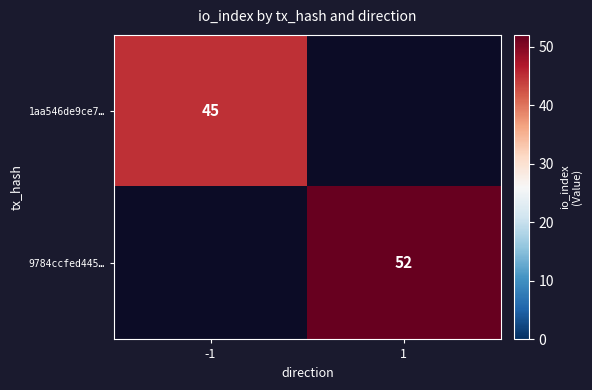

The value of 1aa546de9ce7… at -1 is 45. True or false?

True